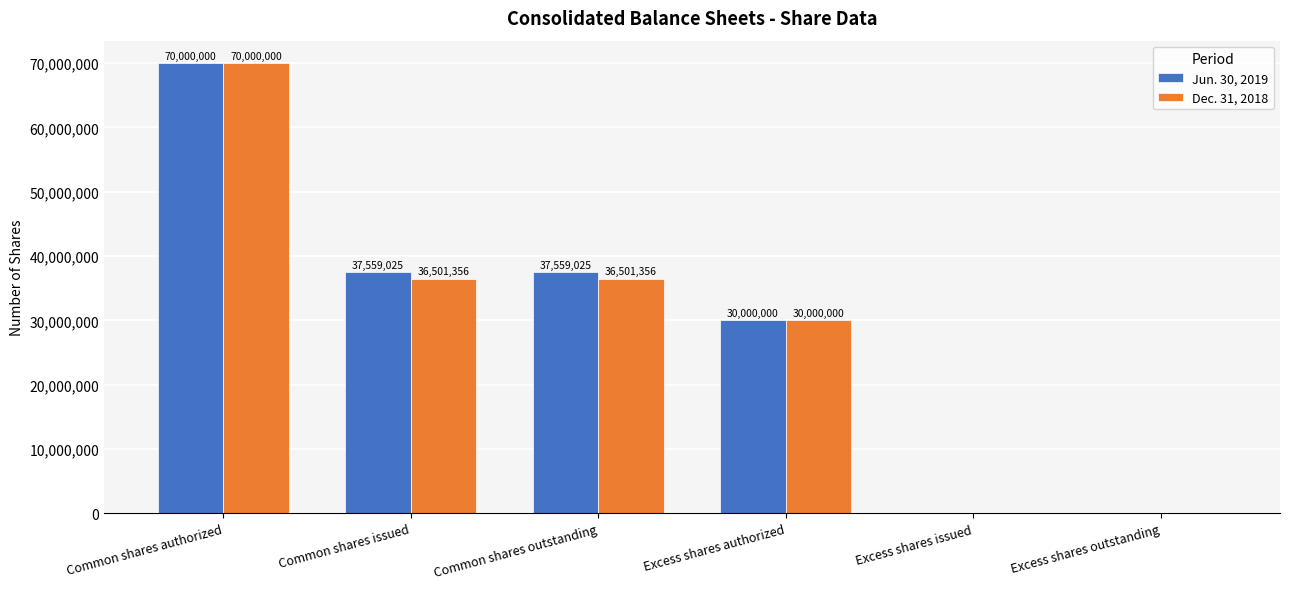

What is the sum of all Dec. 31, 2018 values?

173002712